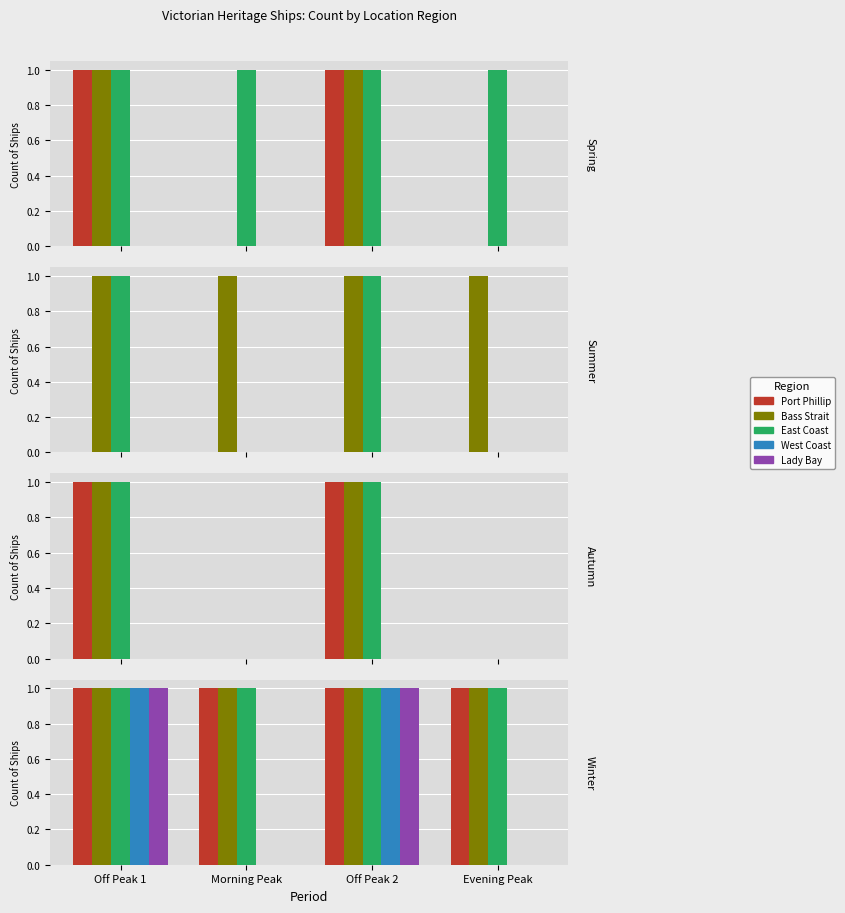

How many bars are there in each group?

5